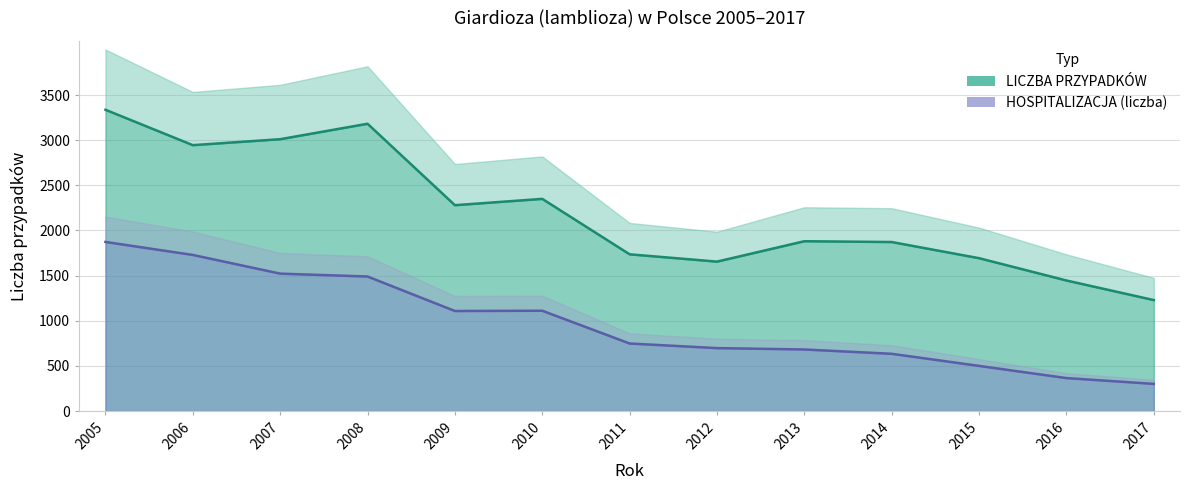

What is the difference between the maximum and minimum values in the HOSPITALIZACJA (liczba) series?

1572